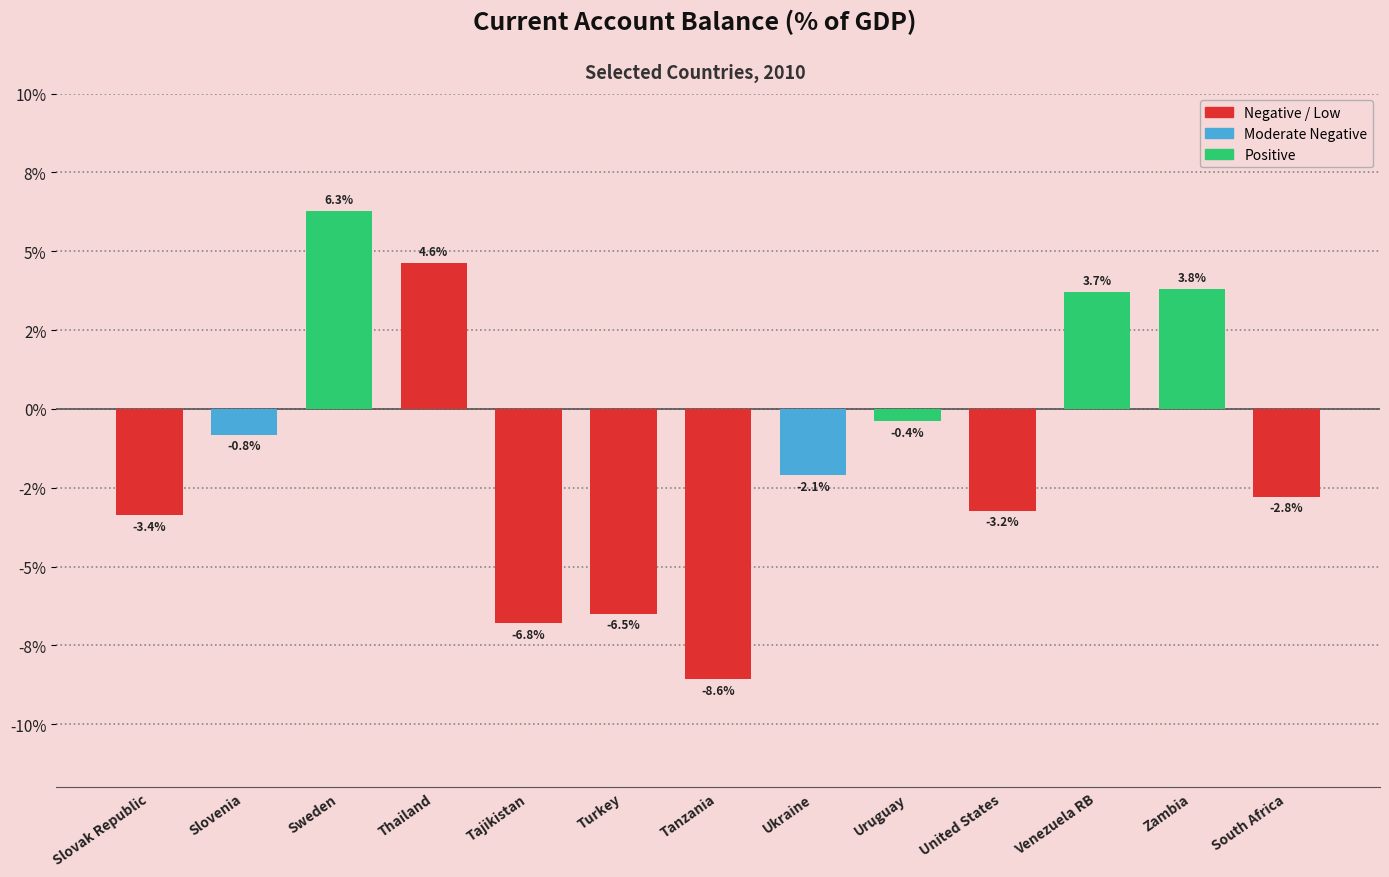

The value at Tajikistan is -11.5. True or false?

False